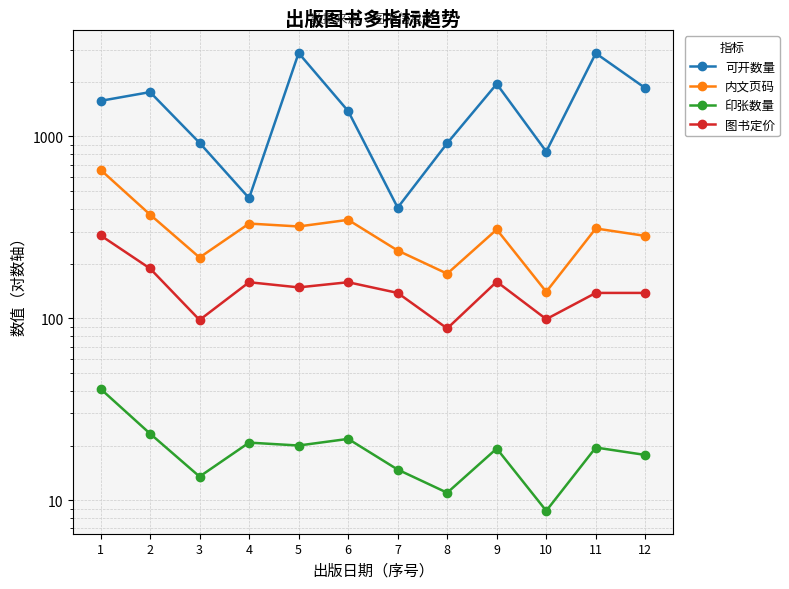

True or false: 内文页码 and 印张数量 intersect in this chart.

False